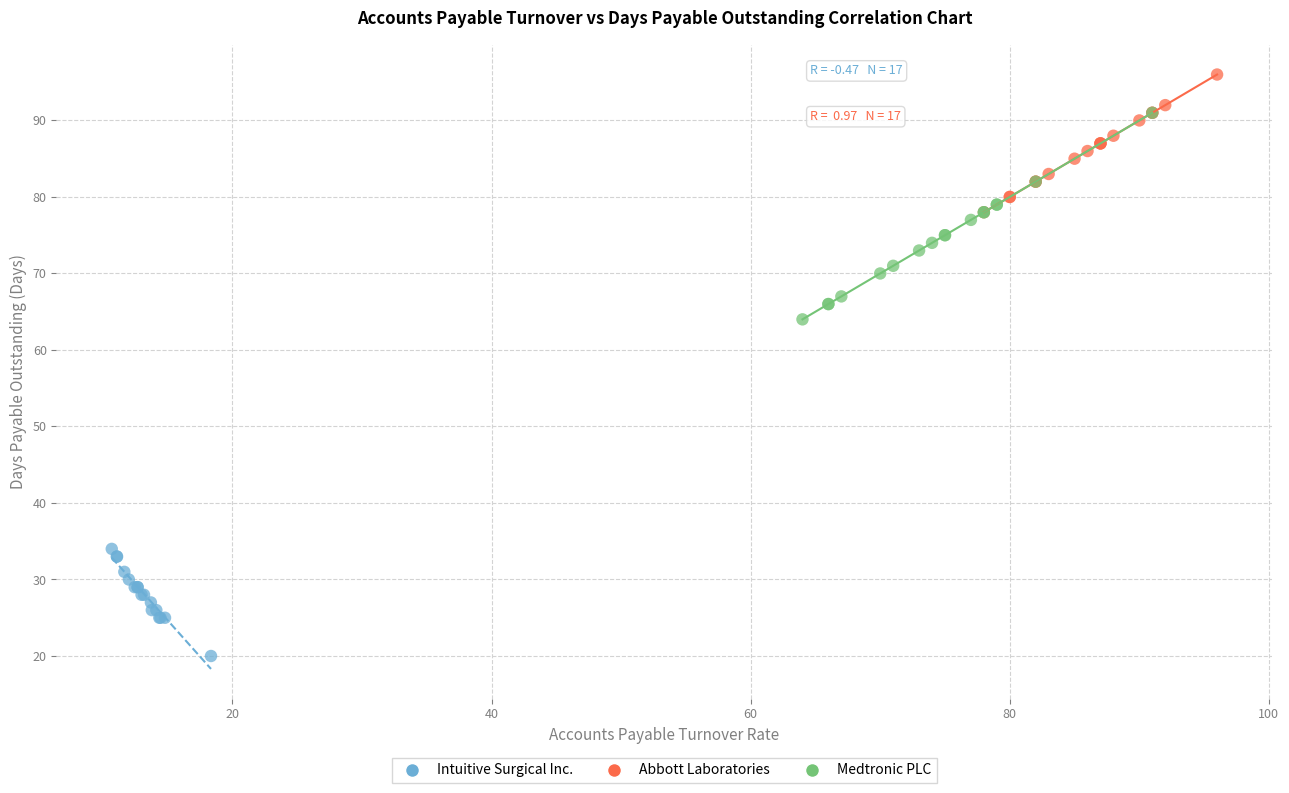

Which series contains the lowest Y value?

Intuitive Surgical Inc.